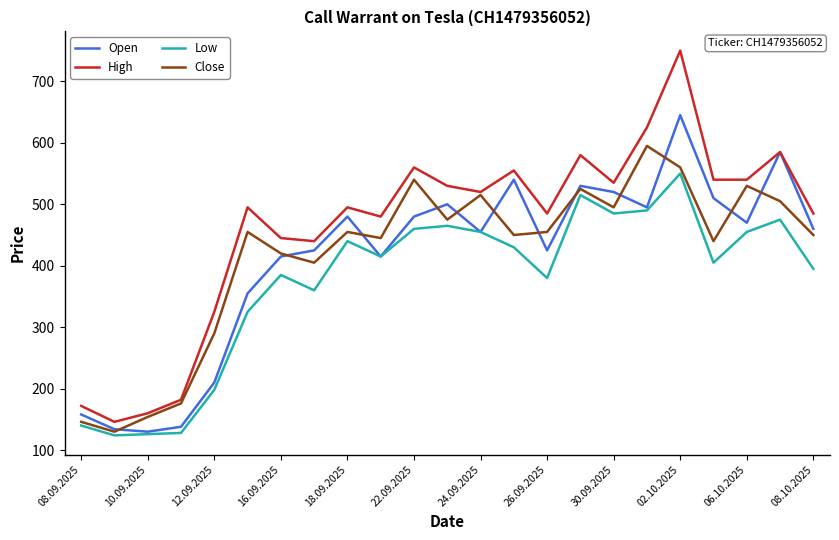

List the series in order of their peak value, highest first.

High, Open, Close, Low